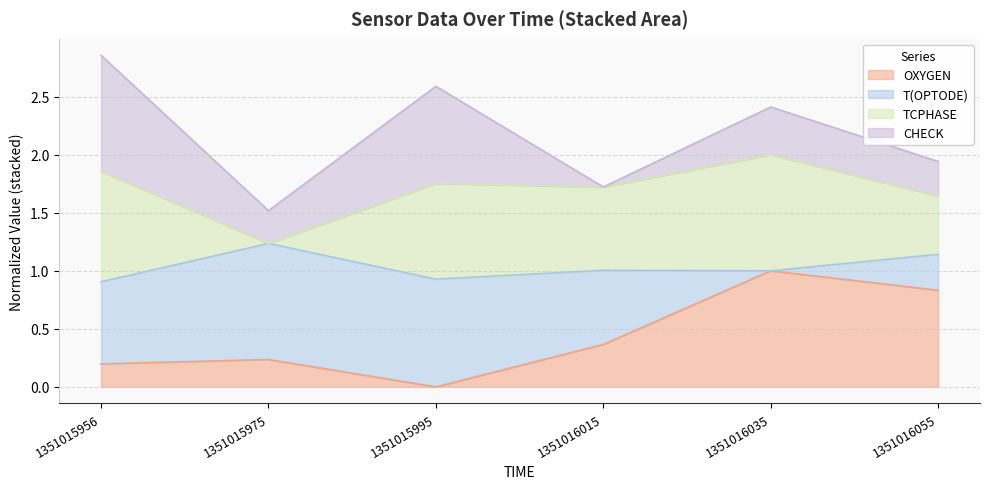

What is the total value across all series at 1351015975?

1.5